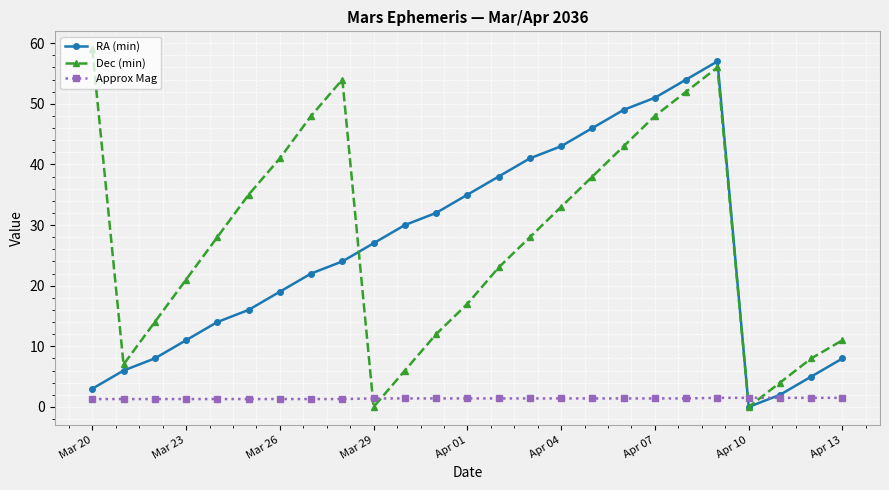

Which series has the widest spread of values?

Dec (min)